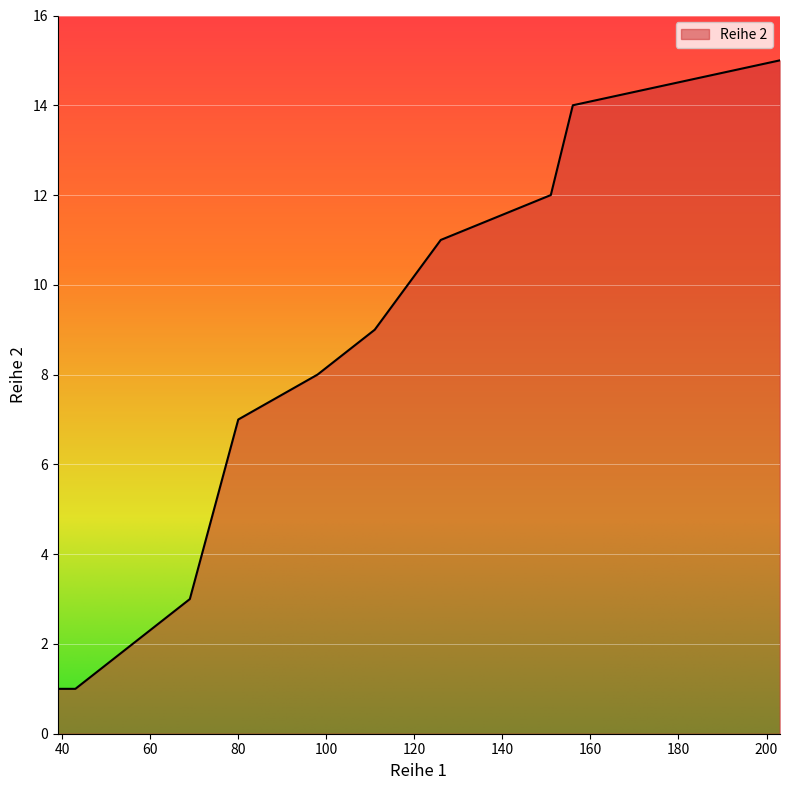

How many categories are shown in the chart?

10